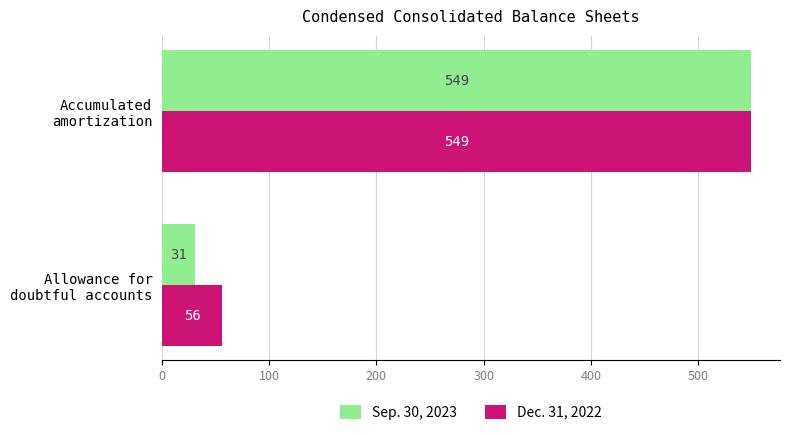

What is the lowest value of the Sep. 30, 2023 series?

31